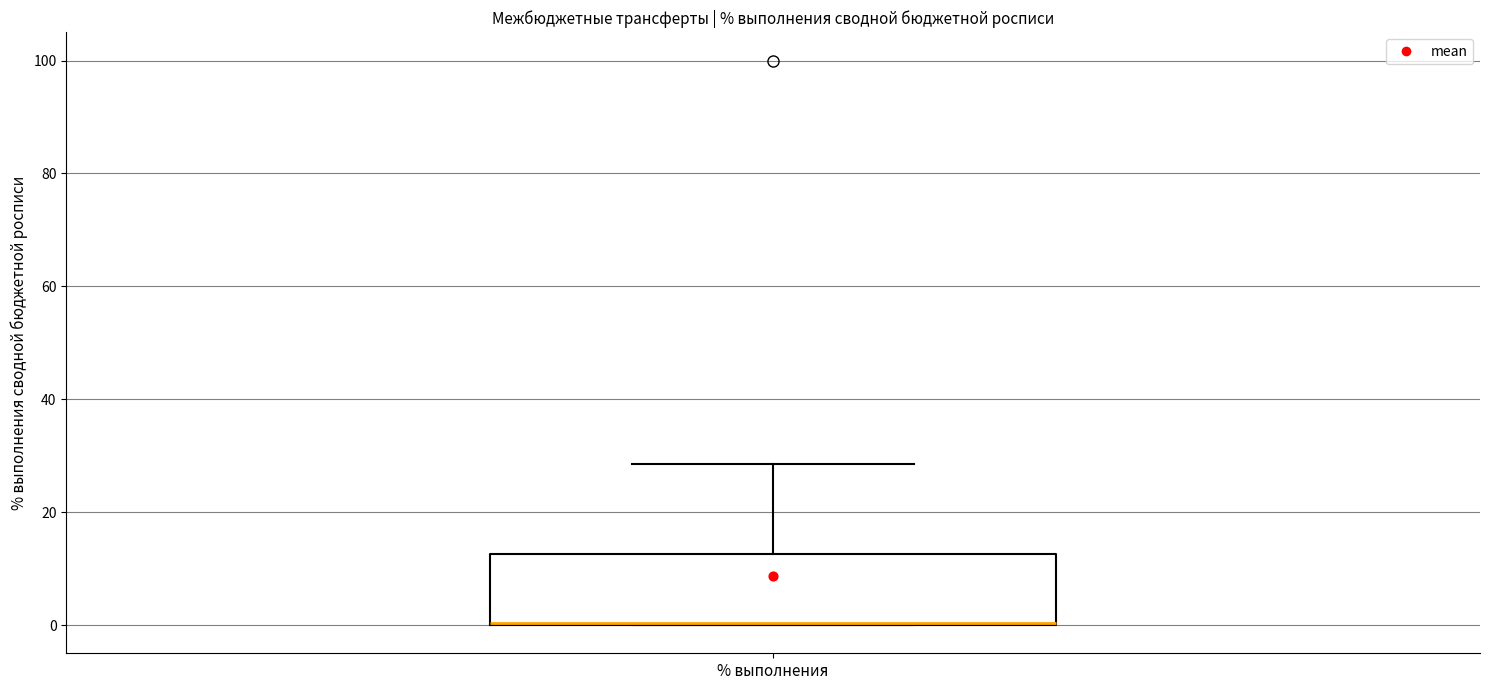

Transcribe this box plot: give where the median line is, the range the box spans, and where the two whiskers end, as read against the y-axis. The values are not printed on the chart, so give them approximately, as read against the axis.

median 0 (drawn on the box's lower edge), box 0 to 12, whiskers 0 to 28